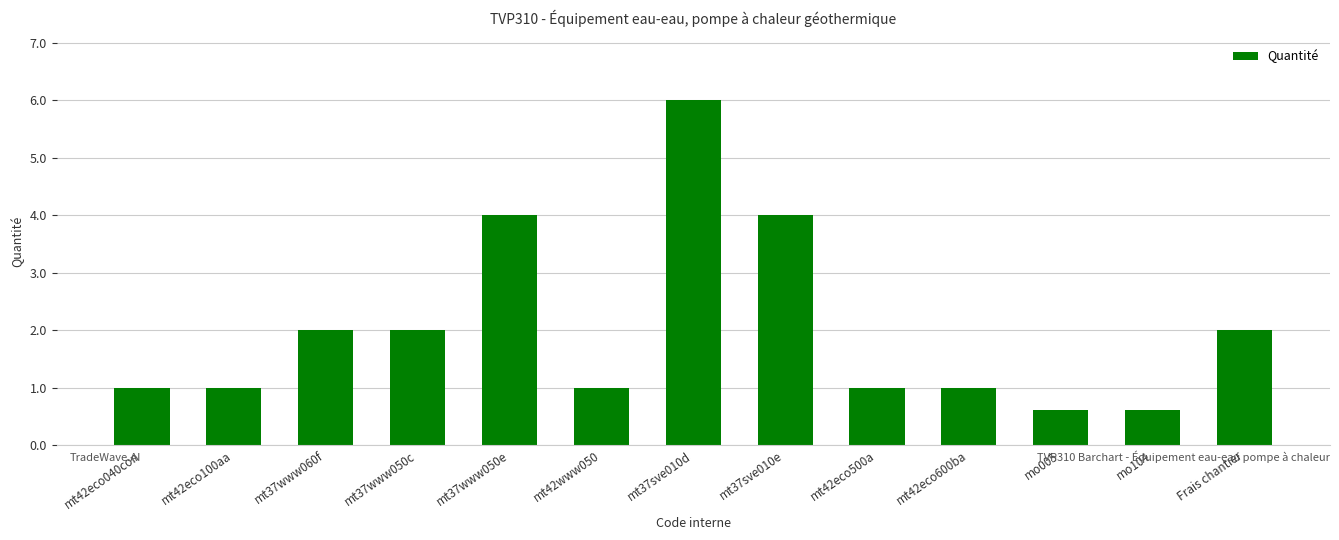

What is the approximate value at Frais chantier?

2.0